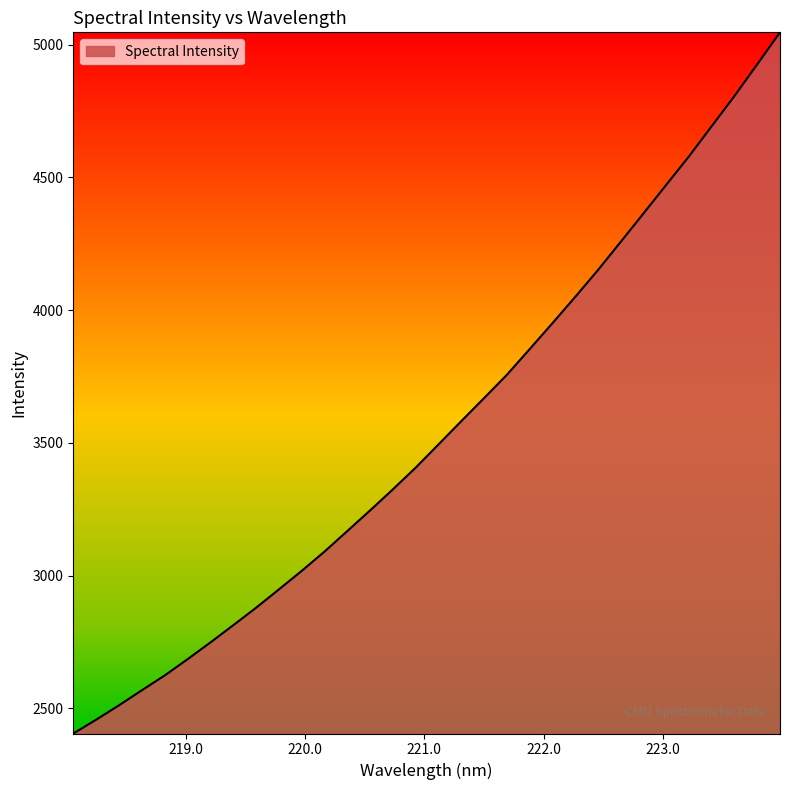

What is the minimum value shown in the chart?

2405.1